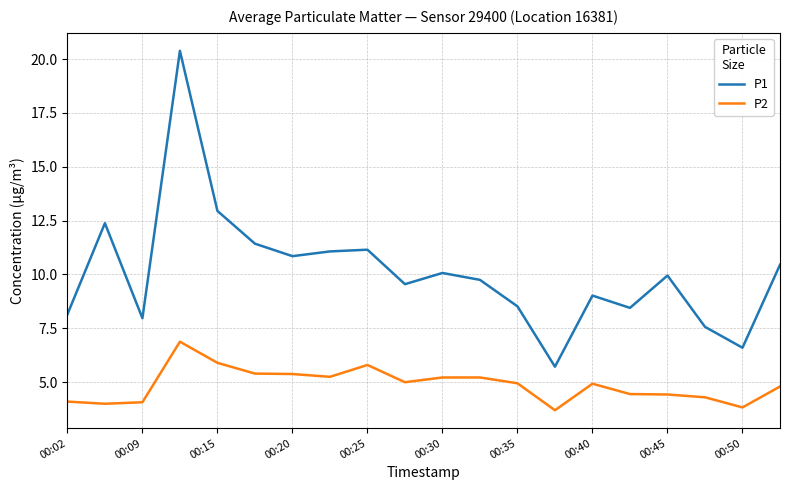

True or false: P1 and P2 cross at least once.

False